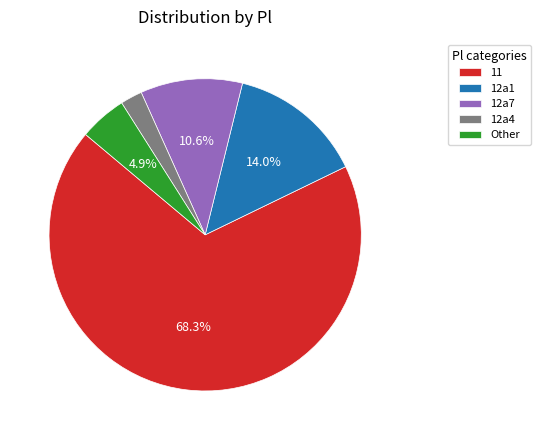

Does any single category account for the majority?

Yes